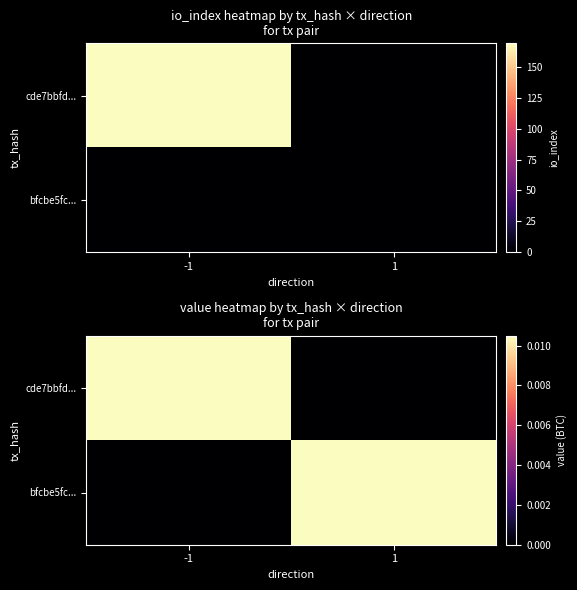

Rank the series by their maximum value, from lowest to highest.

cde7bbfd..., bfcbe5fc...